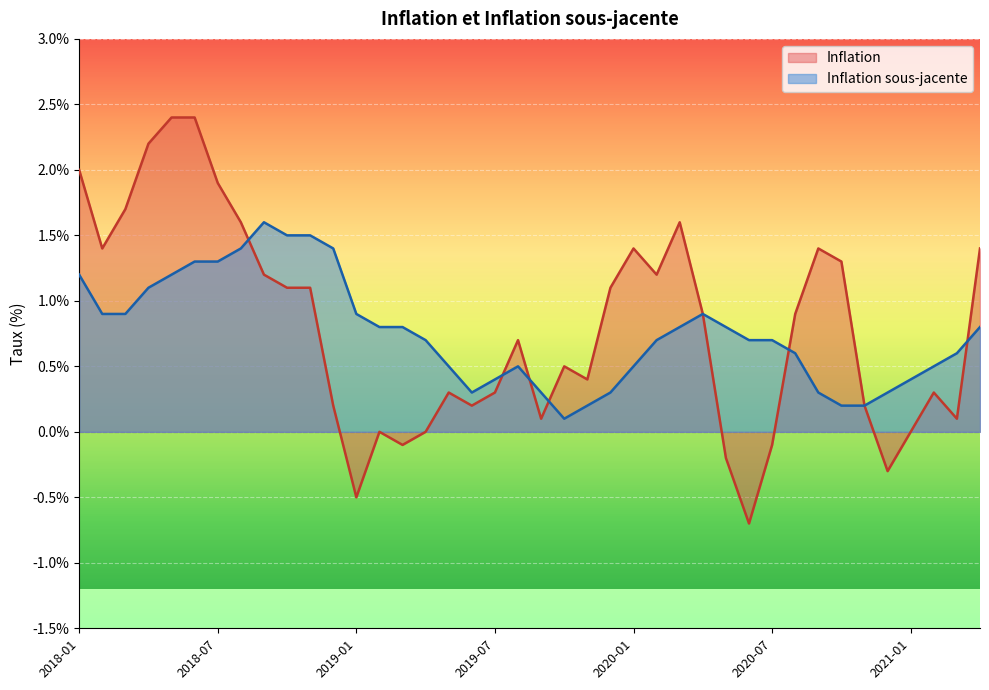

Which series ends up on top after the final intersection of Inflation sous-jacente and Inflation?

Inflation